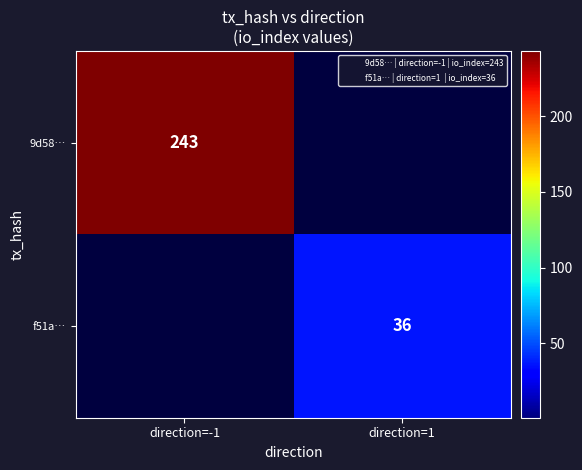

The value of f51a… at direction=1 is 17. True or false?

False